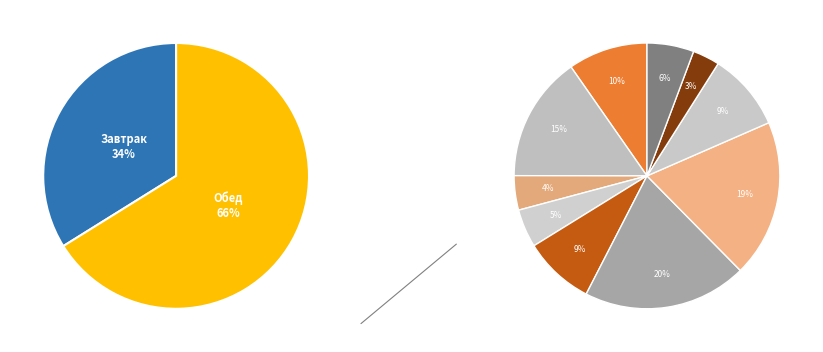

What is the ratio of the value at Фрикадельки из кур to the value at Картофельное пюре?

1.6